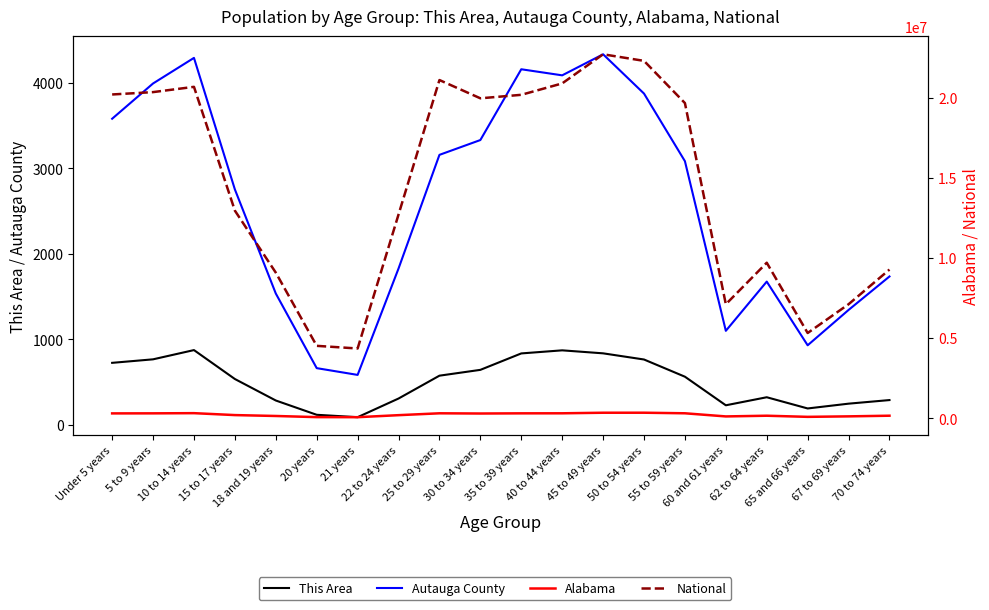

Reading left to right, transcribe all the data shown in this chart.

This Area: Under 5 years=727	5 to 9 years=768	10 to 14 years=876	15 to 17 years=538	18 and 19 years=287	20 years=120	21 years=92	22 to 24 years=310	25 to 29 years=577	30 to 34 years=645	35 to 39 years=837	40 to 44 years=873	45 to 49 years=838	50 to 54 years=766	55 to 59 years=565	60 and 61 years=231	62 to 64 years=325	65 and 66 years=194	67 to 69 years=250	70 to 74 years=292
Autauga County: Under 5 years=3579	5 to 9 years=3991	10 to 14 years=4290	15 to 17 years=2753	18 and 19 years=1537	20 years=665	21 years=586	22 to 24 years=1829	25 to 29 years=3157	30 to 34 years=3330	35 to 39 years=4157	40 to 44 years=4086	45 to 49 years=4332	50 to 54 years=3873	55 to 59 years=3083	60 and 61 years=1101	62 to 64 years=1676	65 and 66 years=932	67 to 69 years=1345	70 to 74 years=1736
Alabama: Under 5 years=304957	5 to 9 years=308229	10 to 14 years=319655	15 to 17 years=199618	18 and 19 years=143853	20 years=72318	21 years=68473	22 to 24 years=194531	25 to 29 years=311034	30 to 34 years=297888	35 to 39 years=308430	40 to 44 years=311071	45 to 49 years=346369	50 to 54 years=347485	55 to 59 years=311906	60 and 61 years=116144	62 to 64 years=159983	65 and 66 years=89406	67 to 69 years=120231	70 to 74 years=160864
National: Under 5 years=20201362	5 to 9 years=20348657	10 to 14 years=20677194	15 to 17 years=12954254	18 and 19 years=9086089	20 years=4519129	21 years=4354294	22 to 24 years=12712576	25 to 29 years=21101849	30 to 34 years=19962099	35 to 39 years=20179642	40 to 44 years=20890964	45 to 49 years=22708591	50 to 54 years=22298125	55 to 59 years=19664805	60 and 61 years=7113727	62 to 64 years=9704197	65 and 66 years=5319902	67 to 69 years=7115361	70 to 74 years=9278166